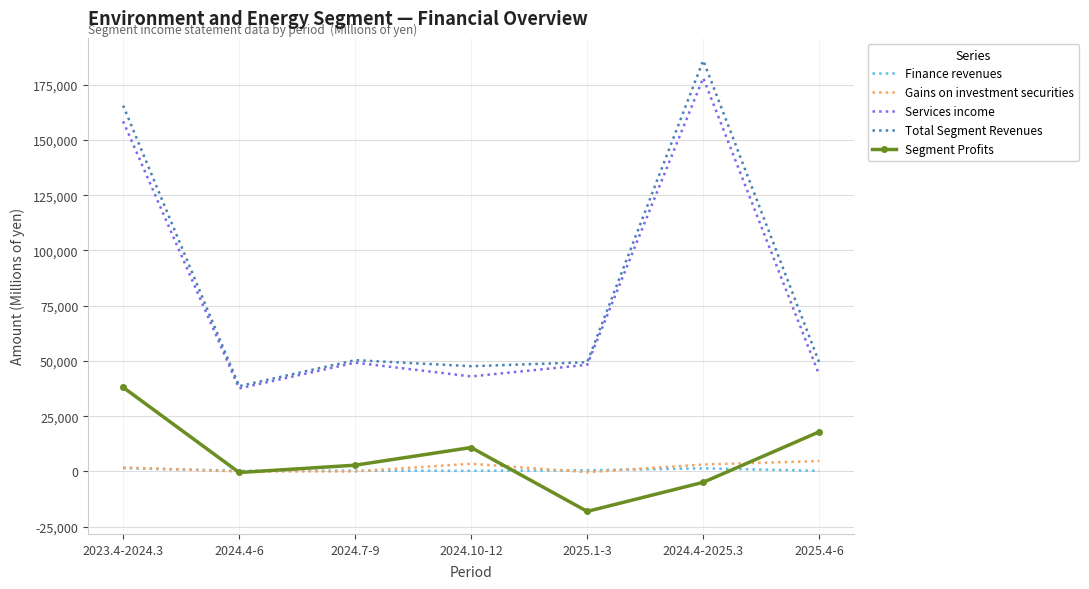

Between 2024.7-9 and 2025.1-3, which series saw the biggest shift?

Segment Profits